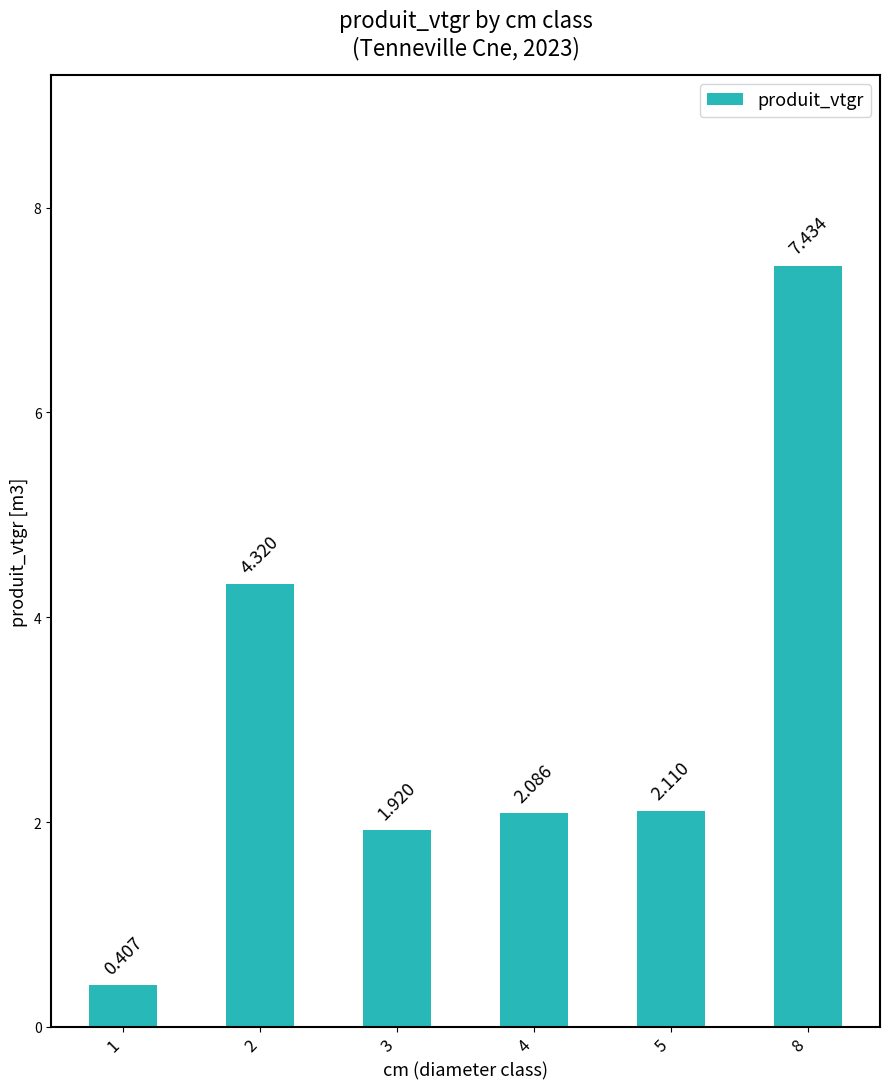

How many data points are above 2?

4